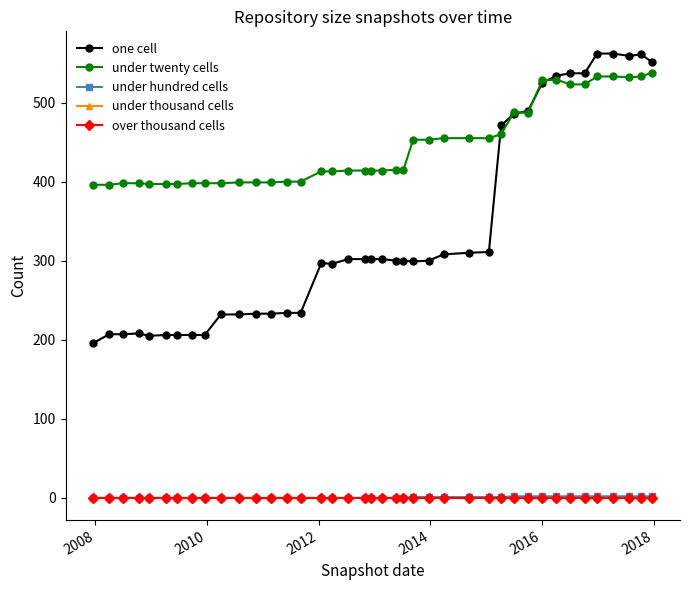

Is this an area chart (filled region under the line)?

No